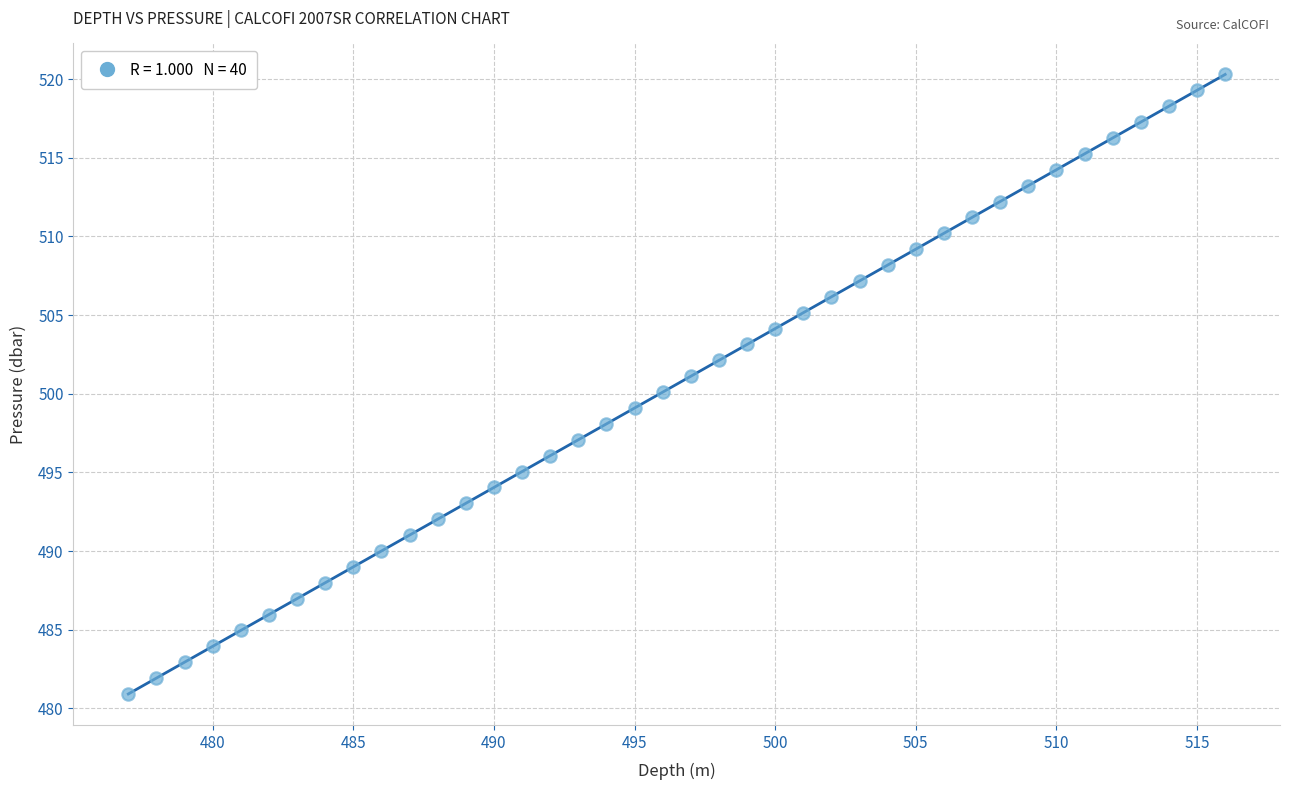

What is the range of X values (max minus min)?

39.0